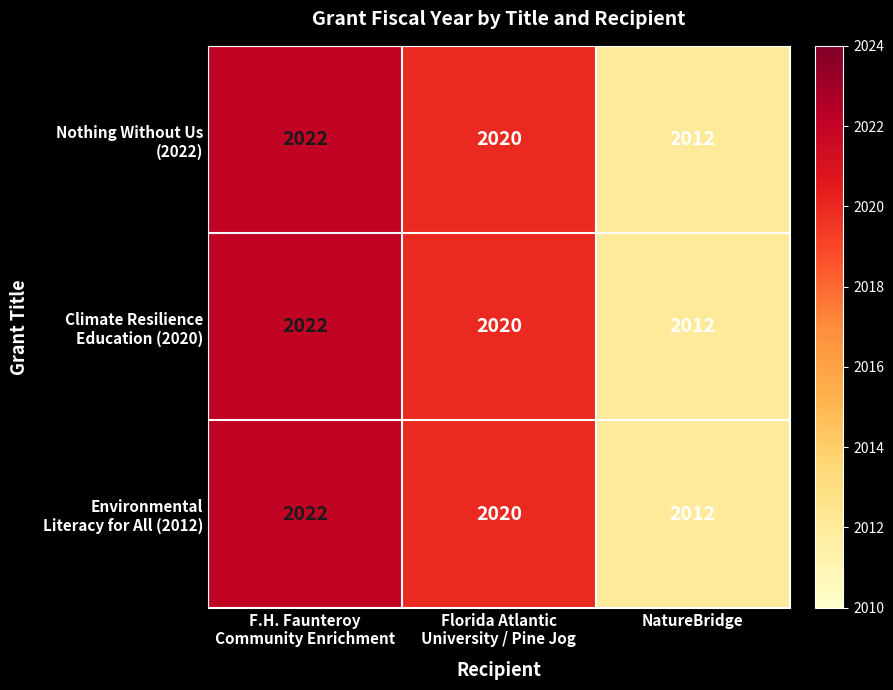

At how many categories does at least one series exceed 2016?

2